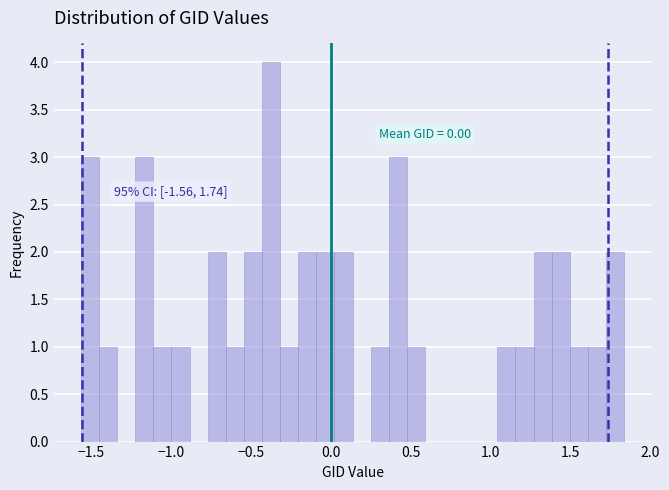

Read against the x-axis, roughly where is the centre of the tallest bar?

-0.35